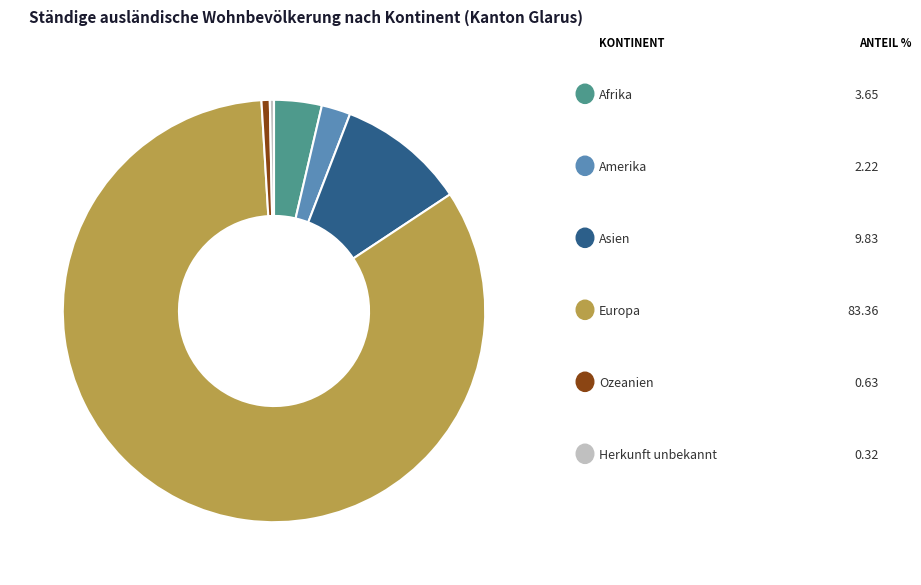

Does any single category account for the majority?

Yes